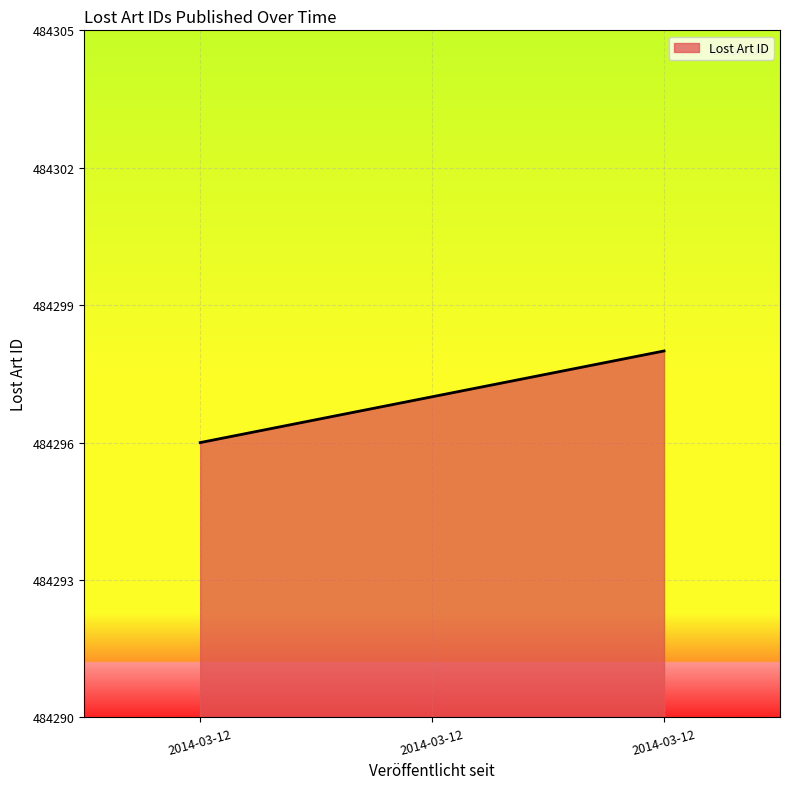

Reading left to right, transcribe all the data shown in this chart.

484296	484297	484298